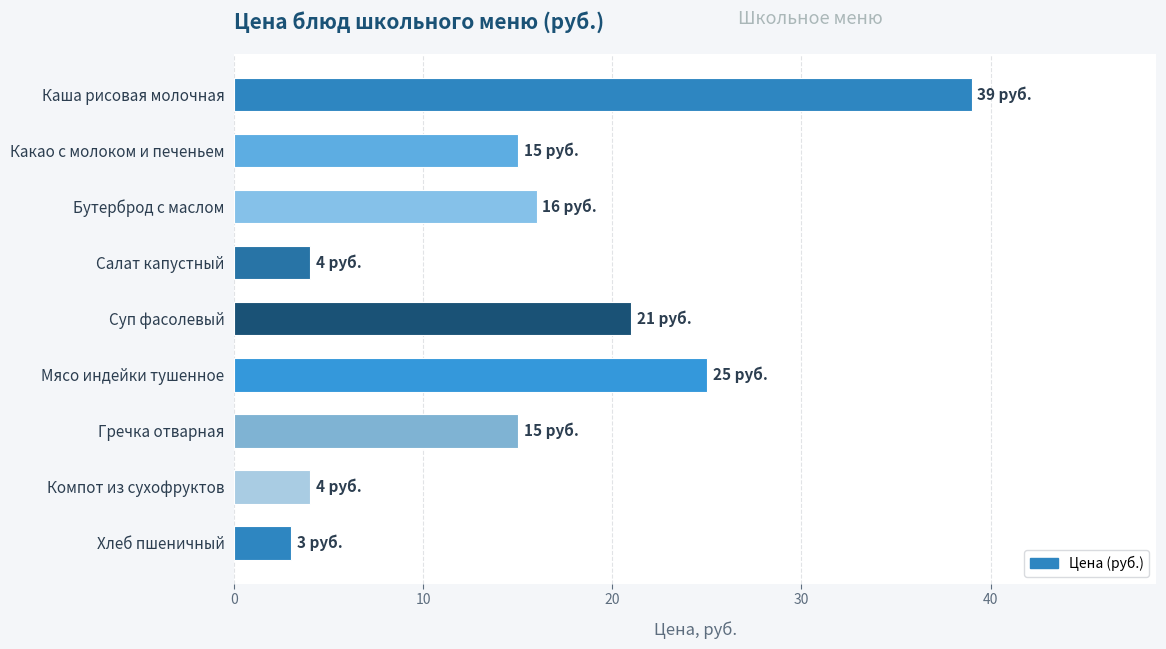

What is the sum of all values?

142